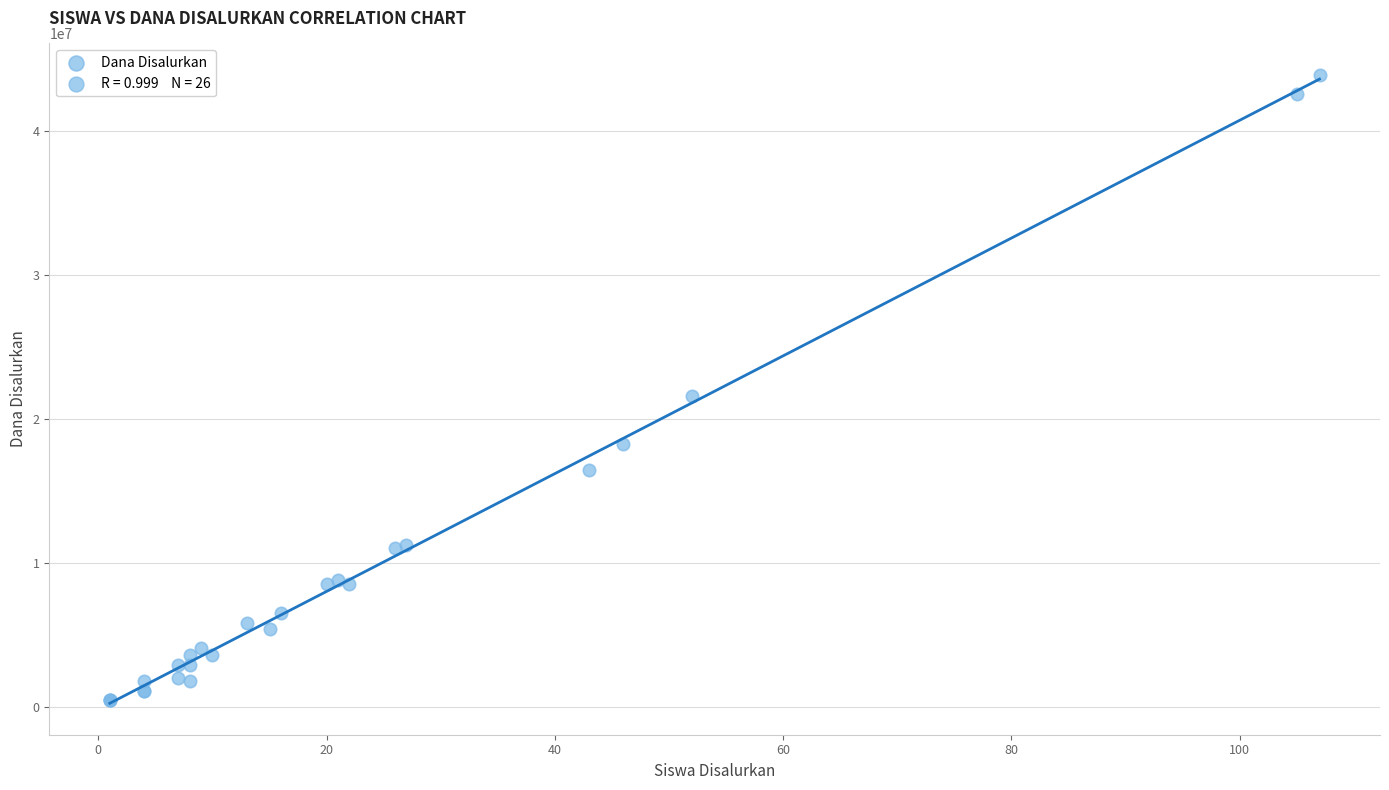

What Y value in the scatter plot is closest to 22162500?

21600000